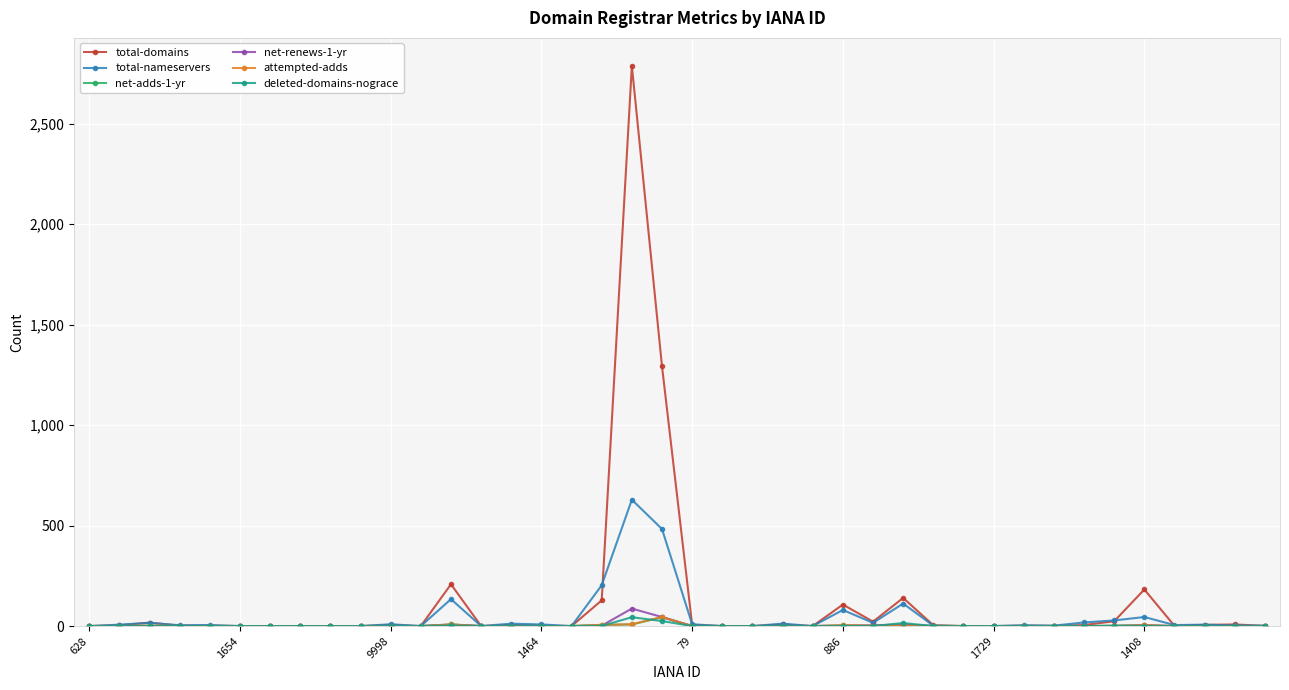

What is the maximum value shown in the chart?

2788